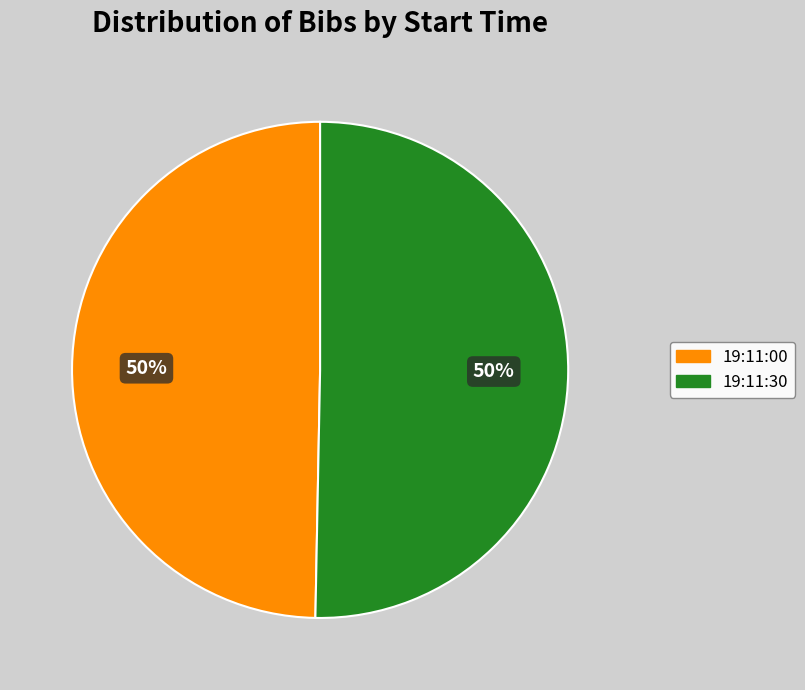

Do 19:11:00 and 19:11:30 together represent more than half of the pie?

Yes